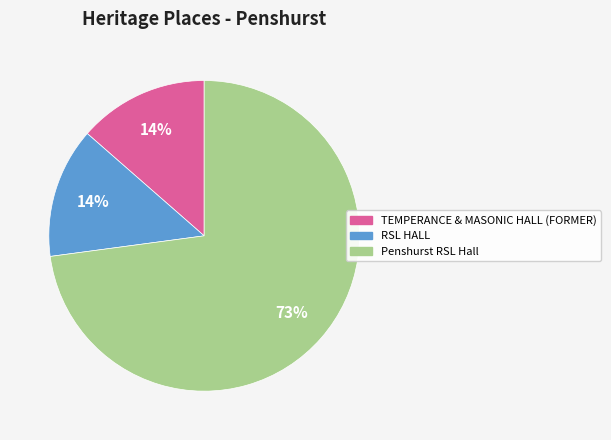

Which category has the biggest portion of the pie?

Penshurst RSL Hall